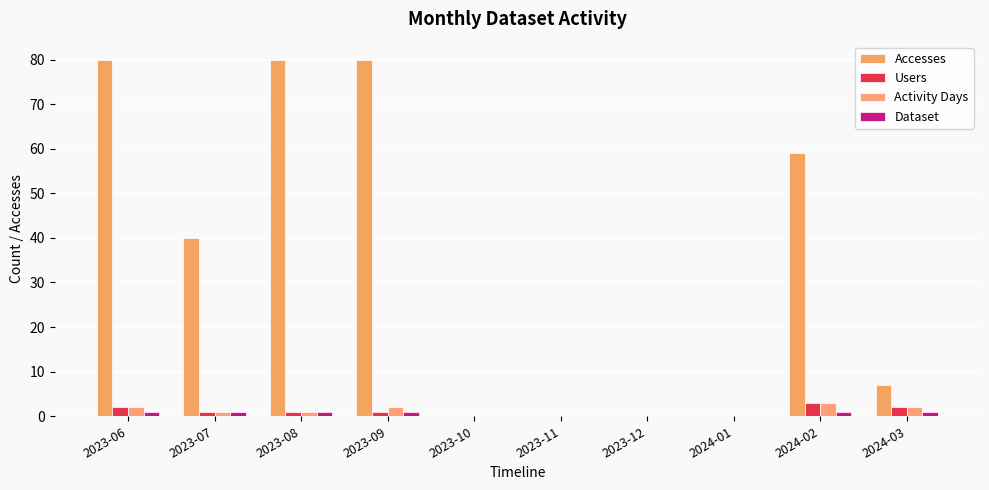

Rank the series at 2024-02 from lowest to highest value.

Dataset, Users, Activity Days, Accesses